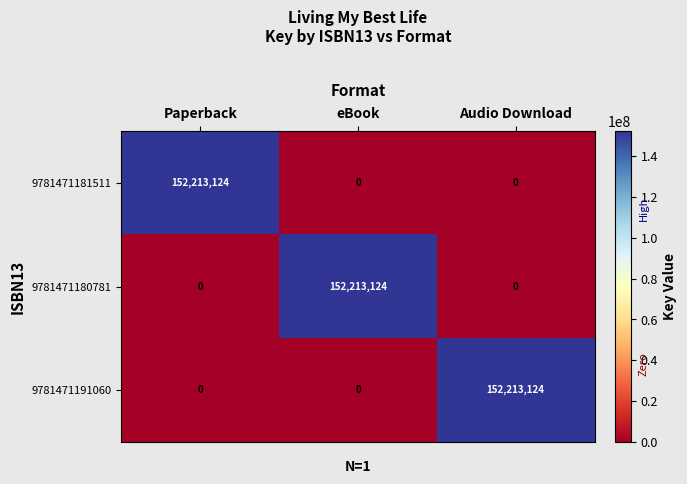

Is it true that 9781471181511 equals 74071166 at Audio Download?

False